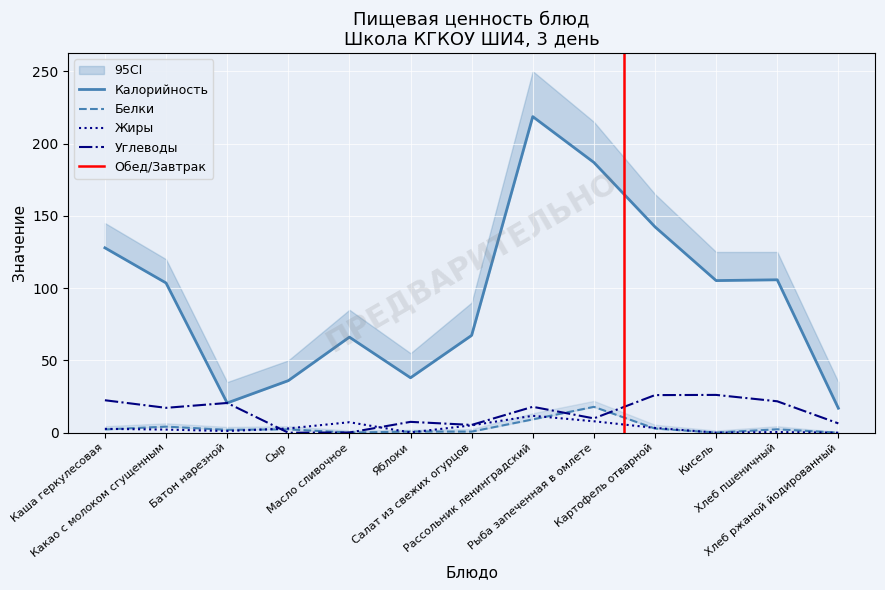

Reading left to right, extract all data points from this chart.

Калорийность: 127.9	103.6	20.6	36.0	66.1	38.0	67.3	218.6	186.9	142.3	105.2	105.8	16.9
Белки: 2.3	4.2	2.0	2.3	0.1	0.8	0.8	9.2	17.9	2.9	0.1	2.4	0.0
Жиры: 2.7	2.2	1.2	3.0	7.2	0.2	5.1	11.7	7.9	3.3	0.0	0.5	0.0
Углеводы: 22.4	17.2	20.6	0.0	0.1	7.5	5.4	17.9	9.9	26.0	26.1	21.7	6.4